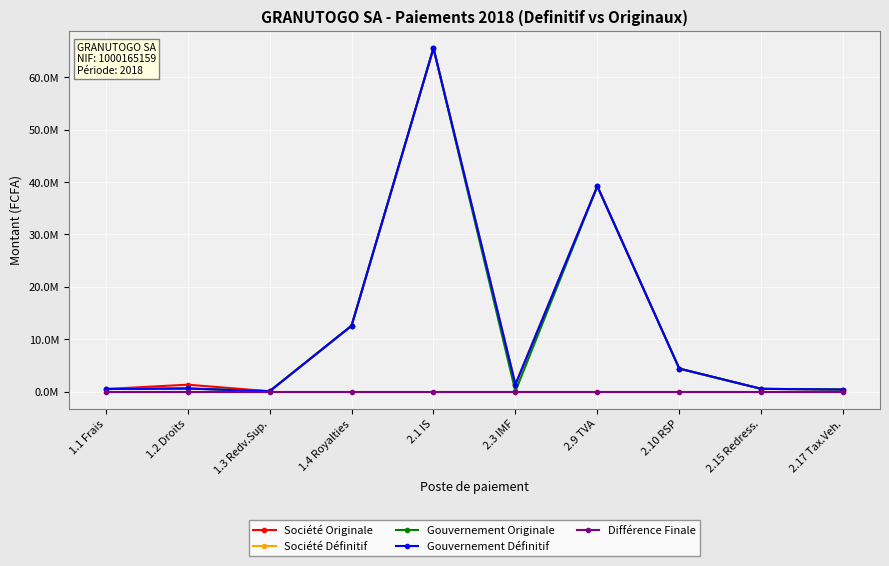

How many values in the Société Originale series exceed 1357320?

4